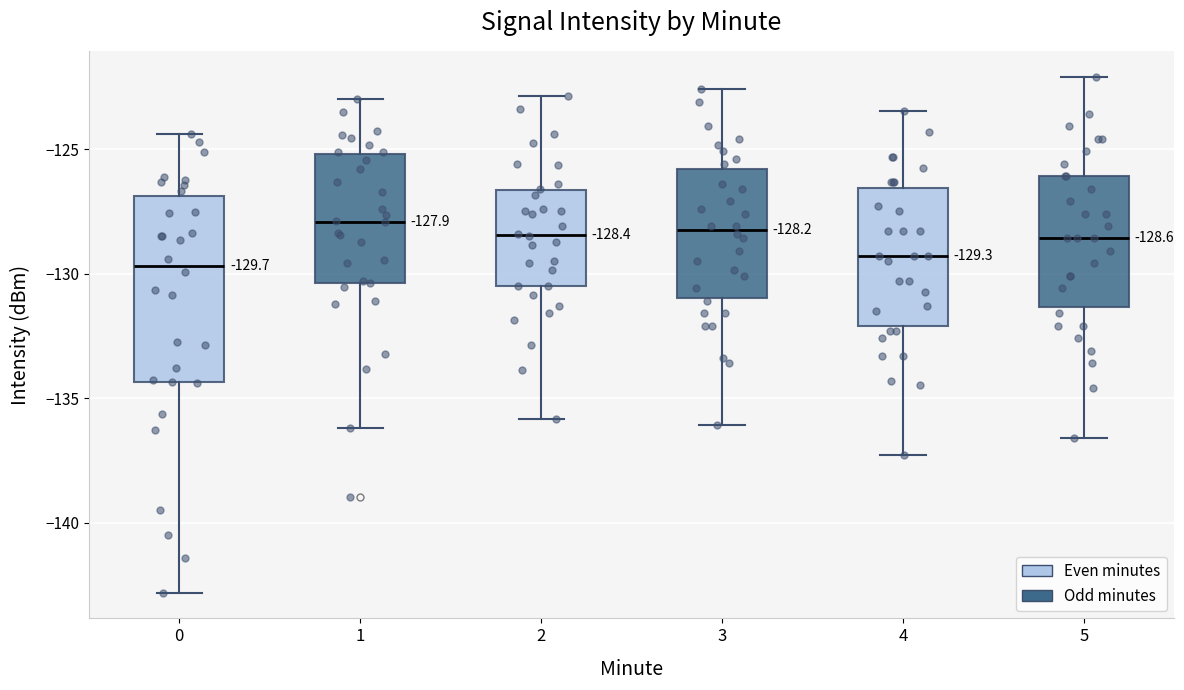

Comparing the boxes themselves (not the whiskers), which one is the tallest?

0